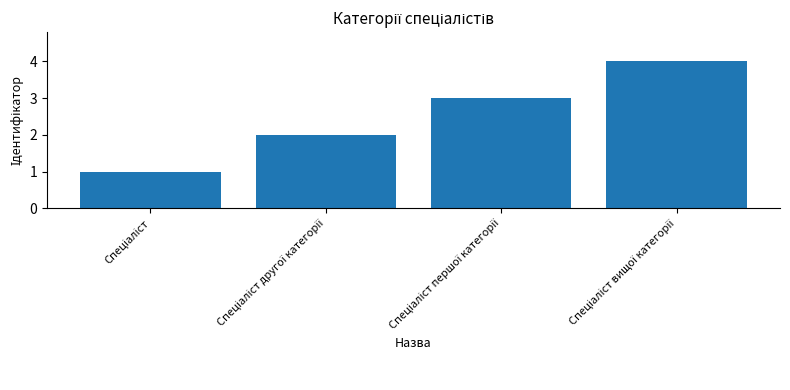

What is the sum of all values?

10